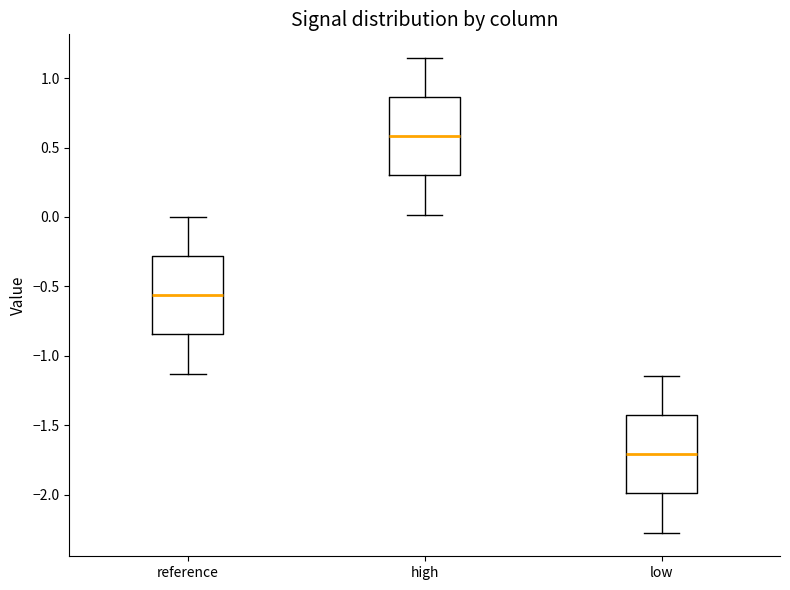

Reading left to right, transcribe this box plot: for each box, give where its median line is, the range the box spans, and where its two whiskers end, as read against the y-axis. The values are not printed on the chart, so give them approximately, as read against the axis.

reference: median -0.55, box -0.85 to -0.30, whiskers -1.15 to 0.00
high: median 0.60, box 0.30 to 0.85, whiskers 0.00 to 1.15
low: median -1.70, box -2.00 to -1.40, whiskers -2.25 to -1.15